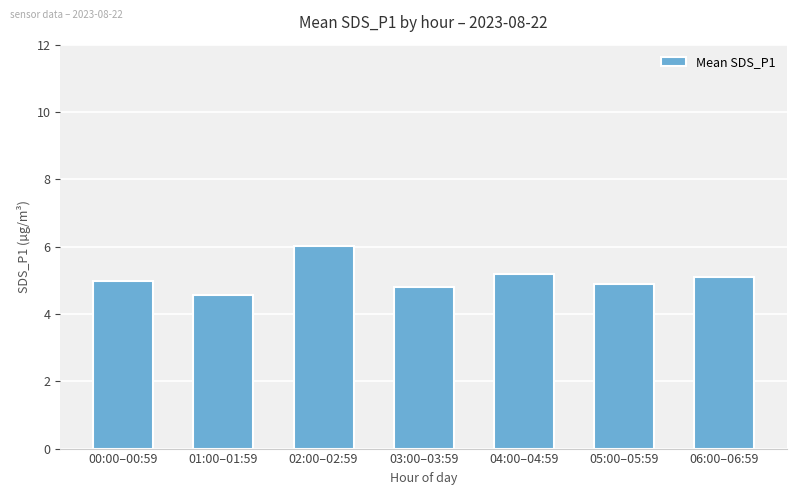

What is the average value?

5.1